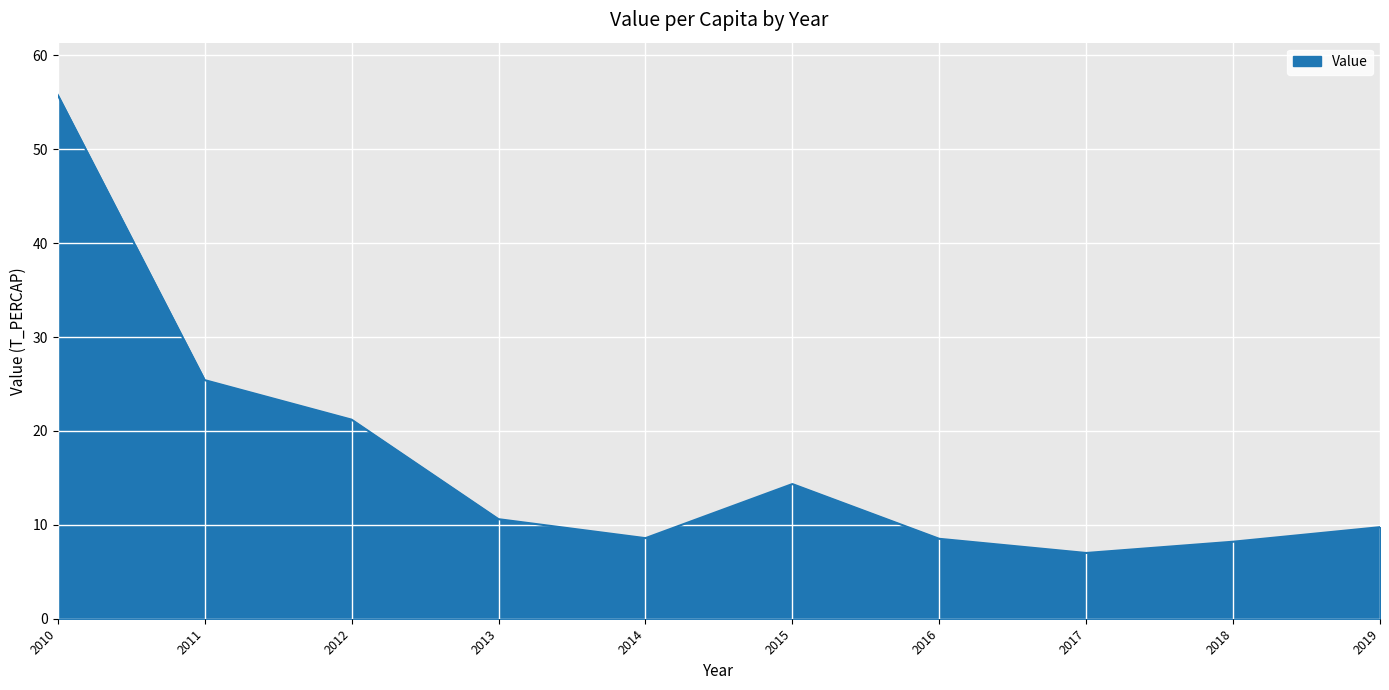

At which category does the chart reach its peak across all series?

2010